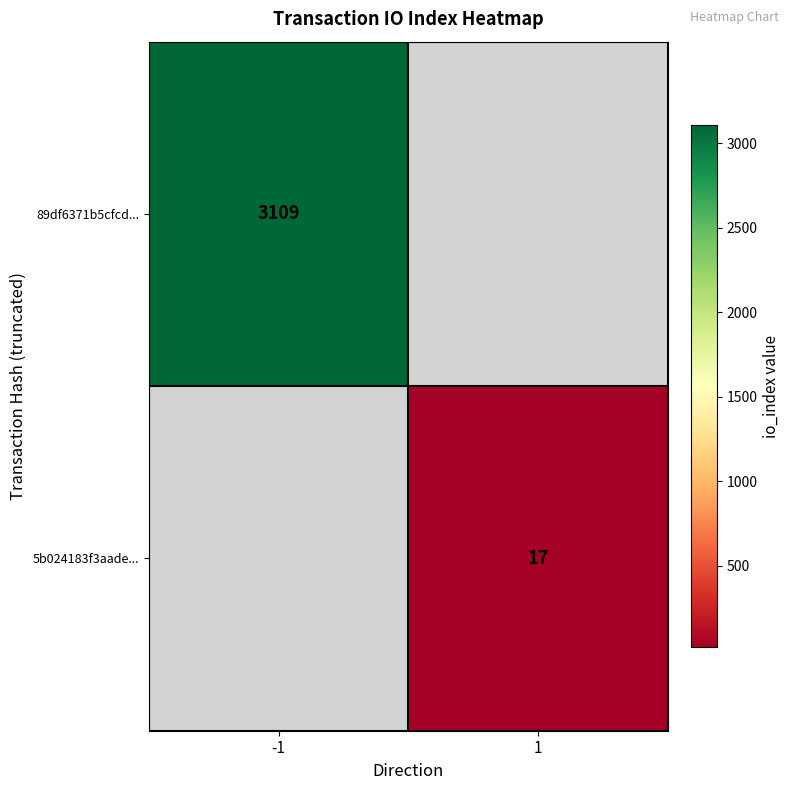

The value of 89df6371b5cfcd... at -1 is 2120.9. True or false?

False